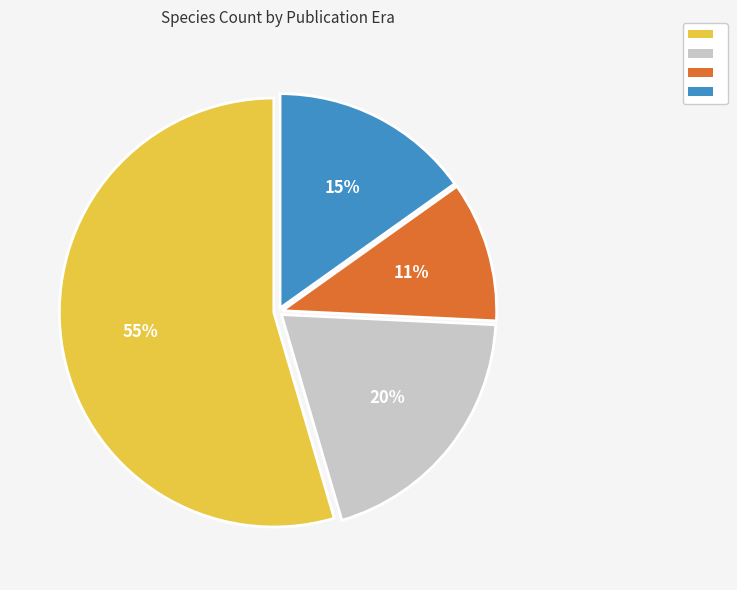

To the nearest percent, what is the difference between the largest and smallest slice percentages?

44%